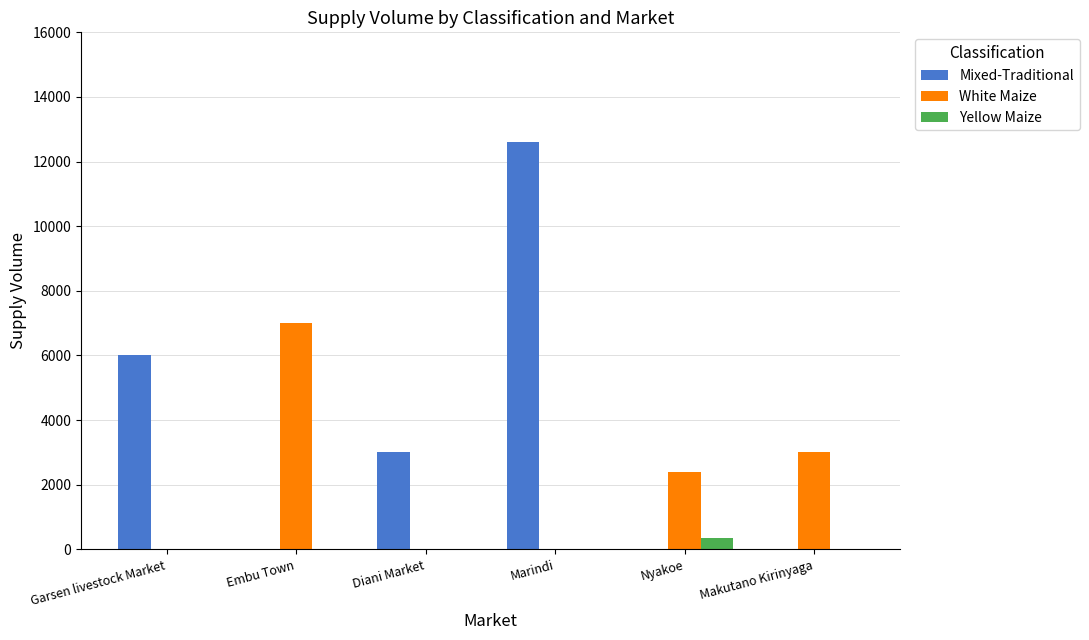

Is the value of White Maize at Makutano Kirinyaga greater than the value of Yellow Maize at Makutano Kirinyaga?

Yes